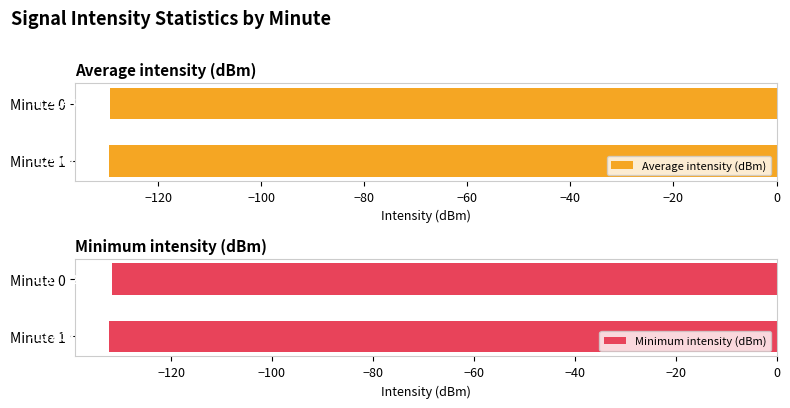

Between Minute 0 and Minute 1, which series saw the biggest shift?

Minimum intensity (dBm)